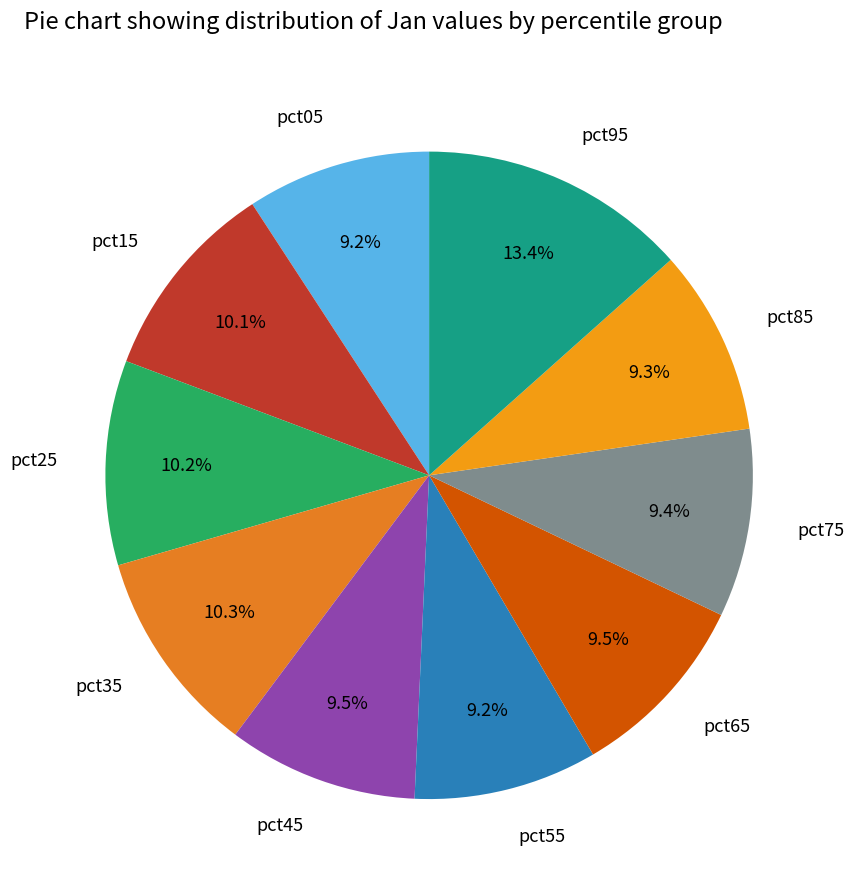

Does pct15 account for over 50% of the chart?

No